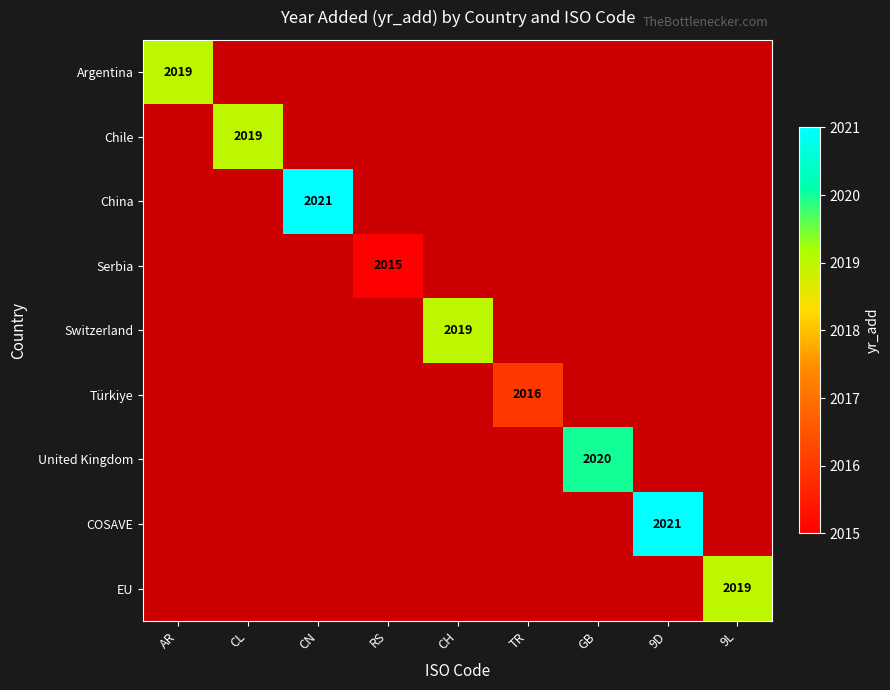

The United Kingdom series shows 3077 at GB. True or false?

False